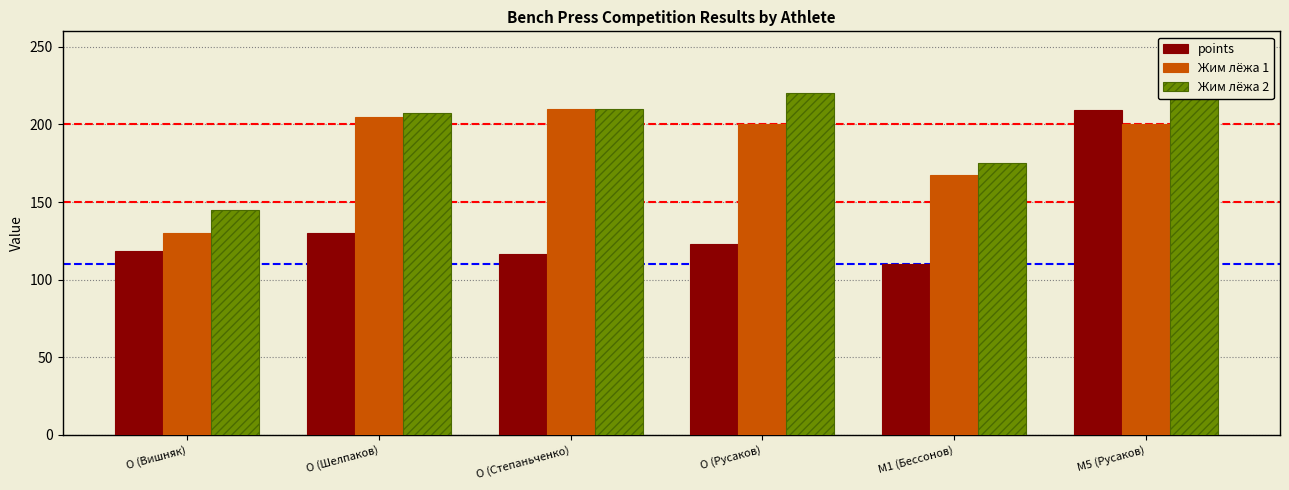

List the series in order of their overall mean, lowest first.

points, Жим лёжа 1, Жим лёжа 2